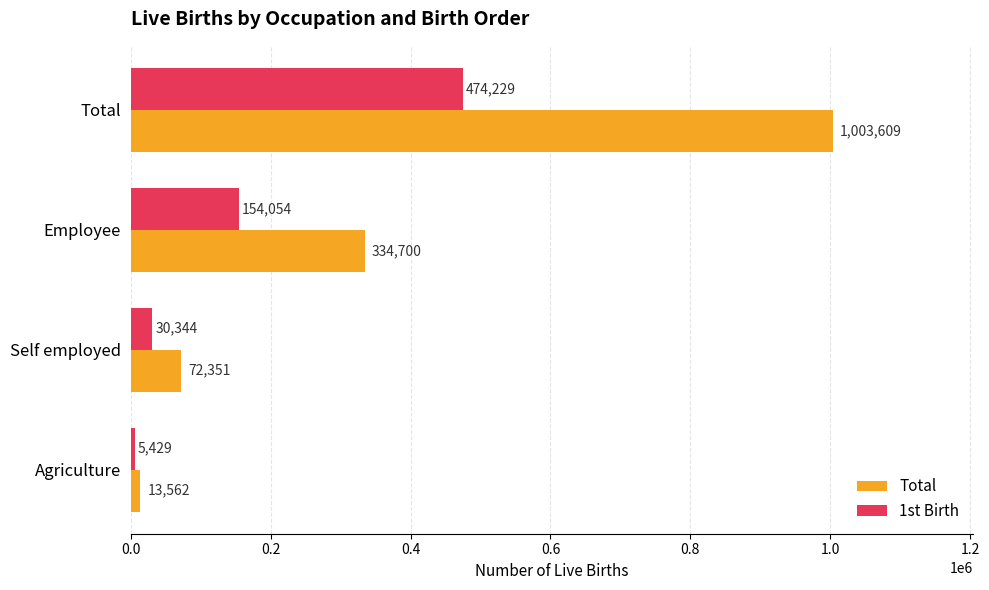

At which category does the chart reach its peak across all series?

Total